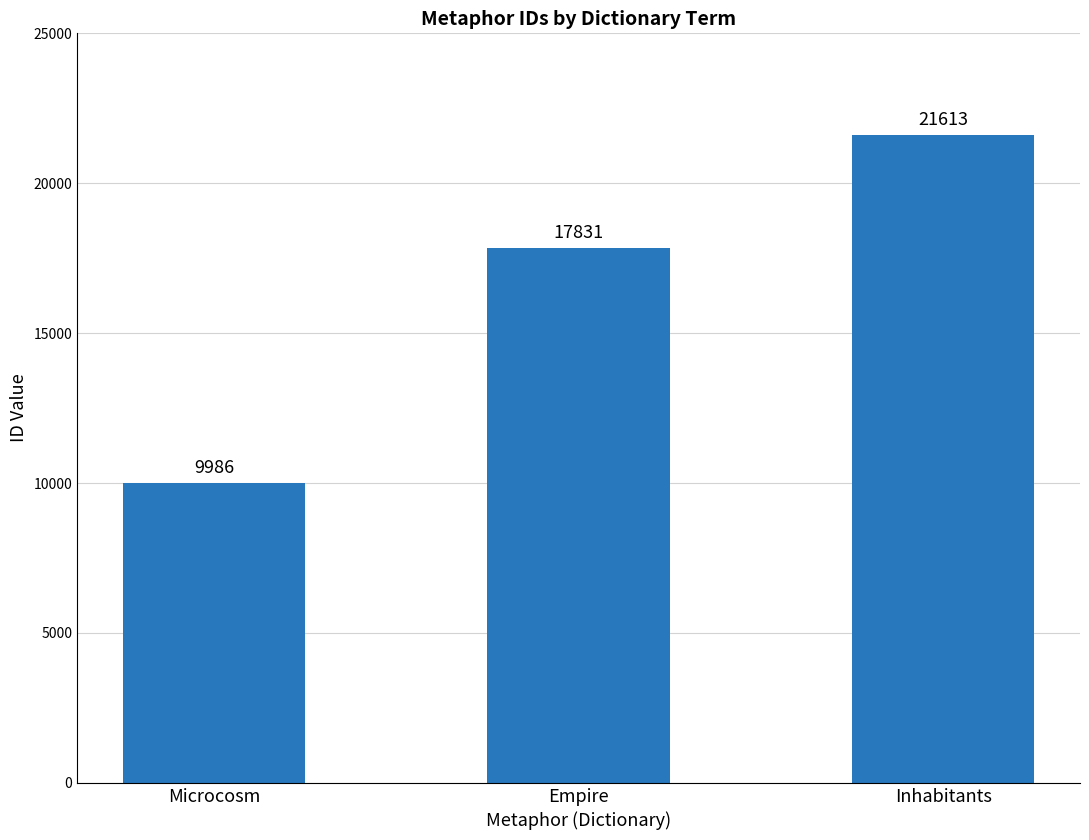

How many values are below 17831?

1